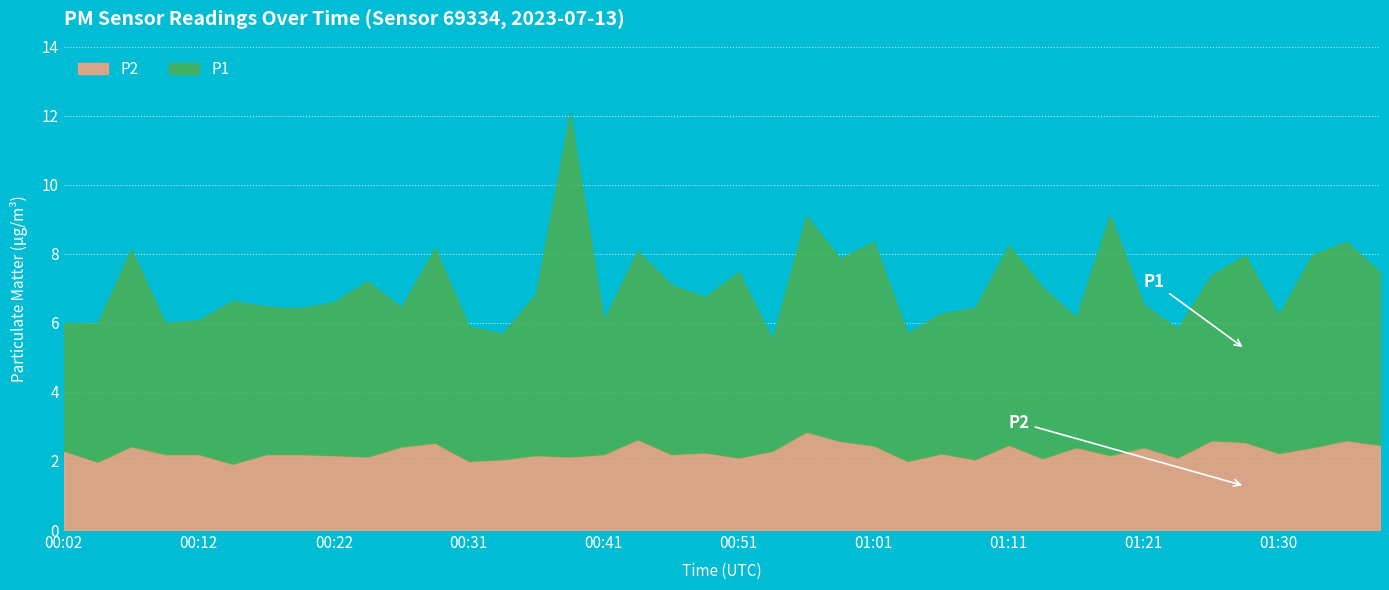

At which label does P2 first exceed 2?

00:02